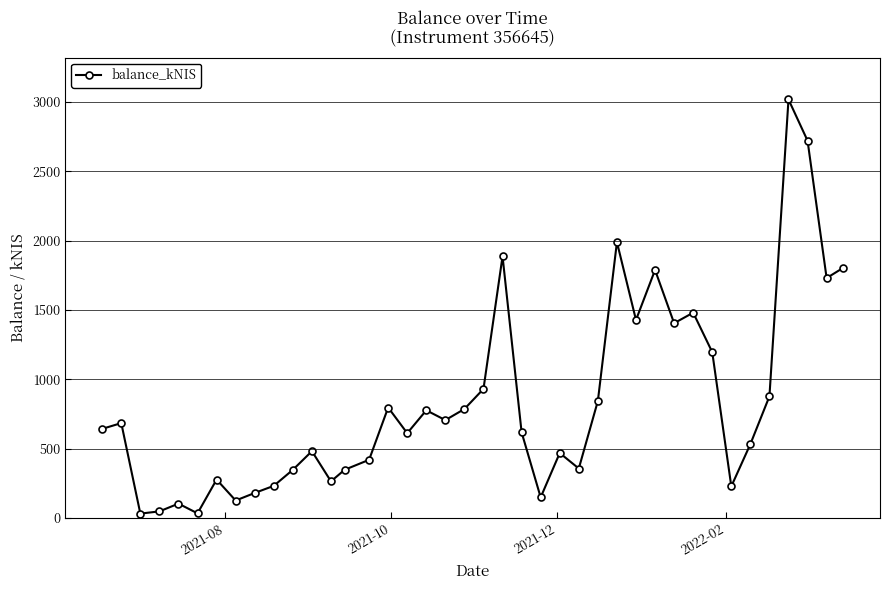

How many points are higher than both their immediate neighbors (excluding endpoints)?

12